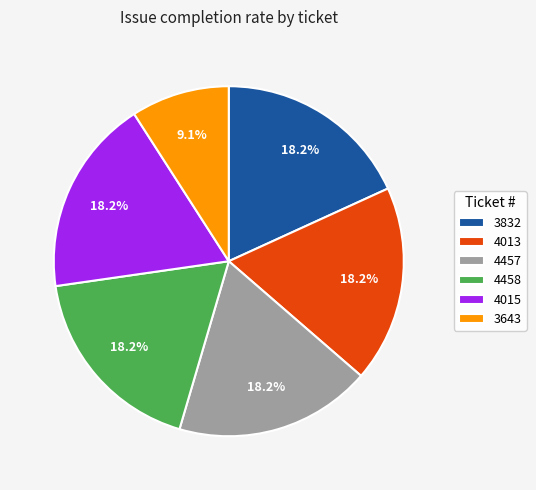

How many slices are in this pie chart?

6